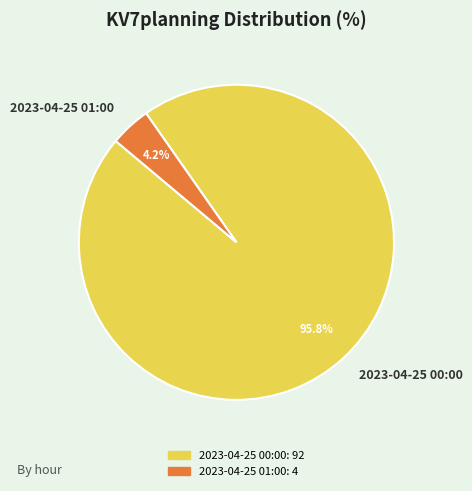

To the nearest percent, what is the average slice percentage?

50%